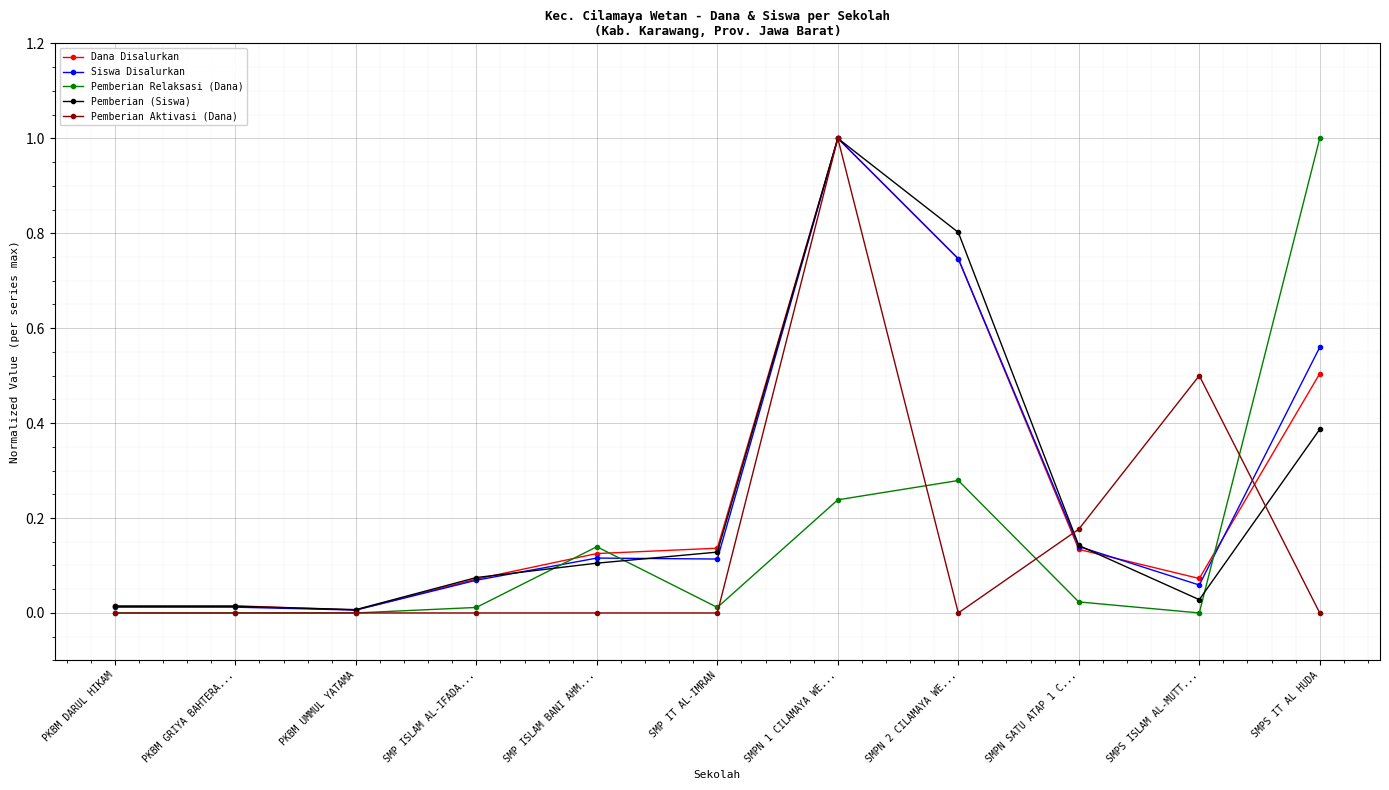

True or false: Dana Disalurkan has more than 2 points higher than both neighbors.

False